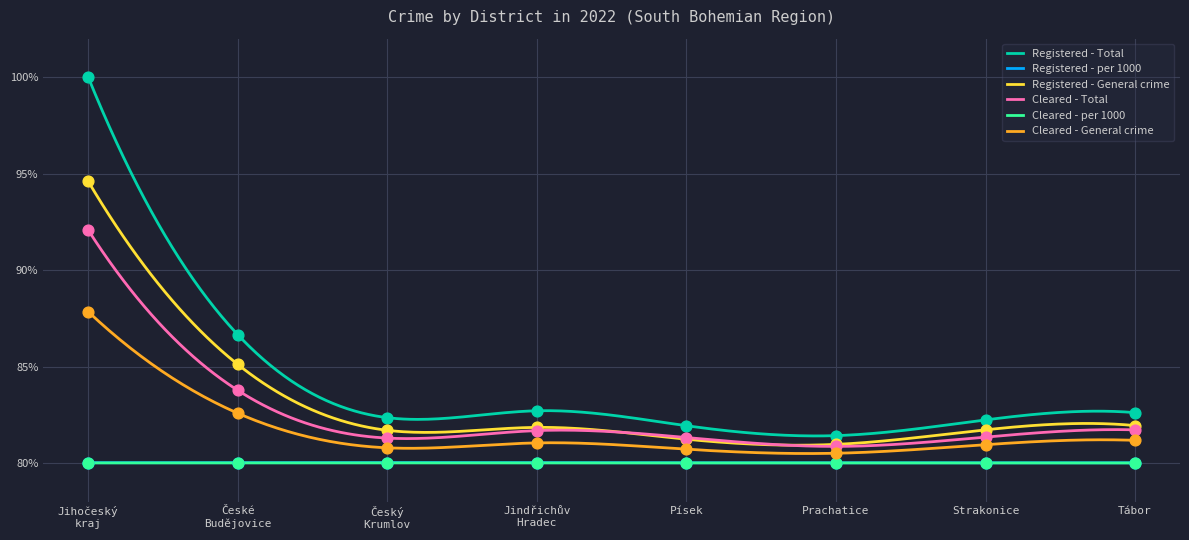

What are all the series names shown in the legend?

Registered - Total, Registered - per 1000, Registered - General crime, Cleared - Total, Cleared - per 1000, Cleared - General crime